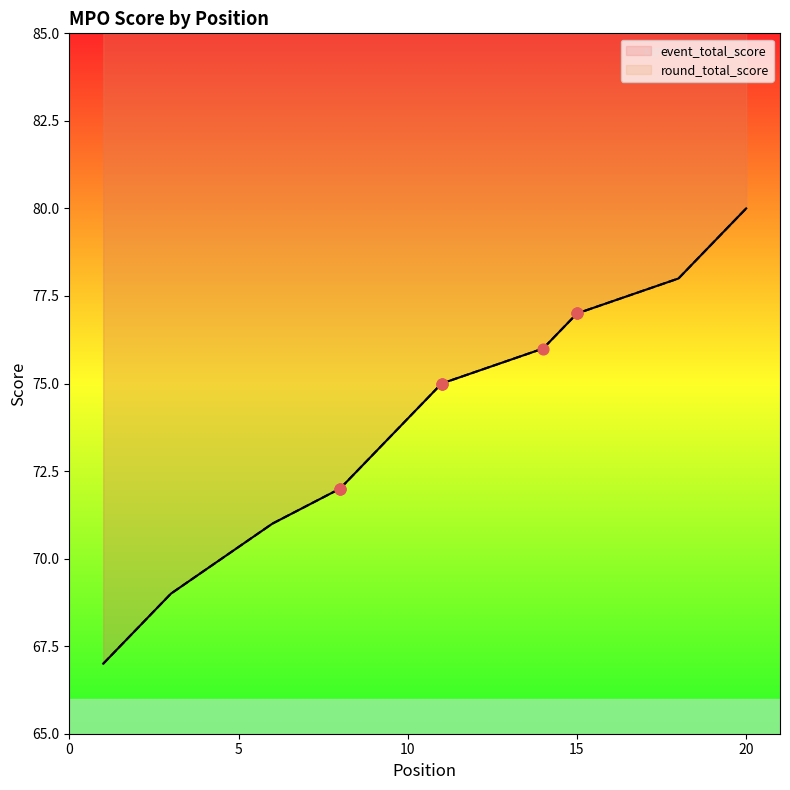

At which category is the sum across all series the highest?

20